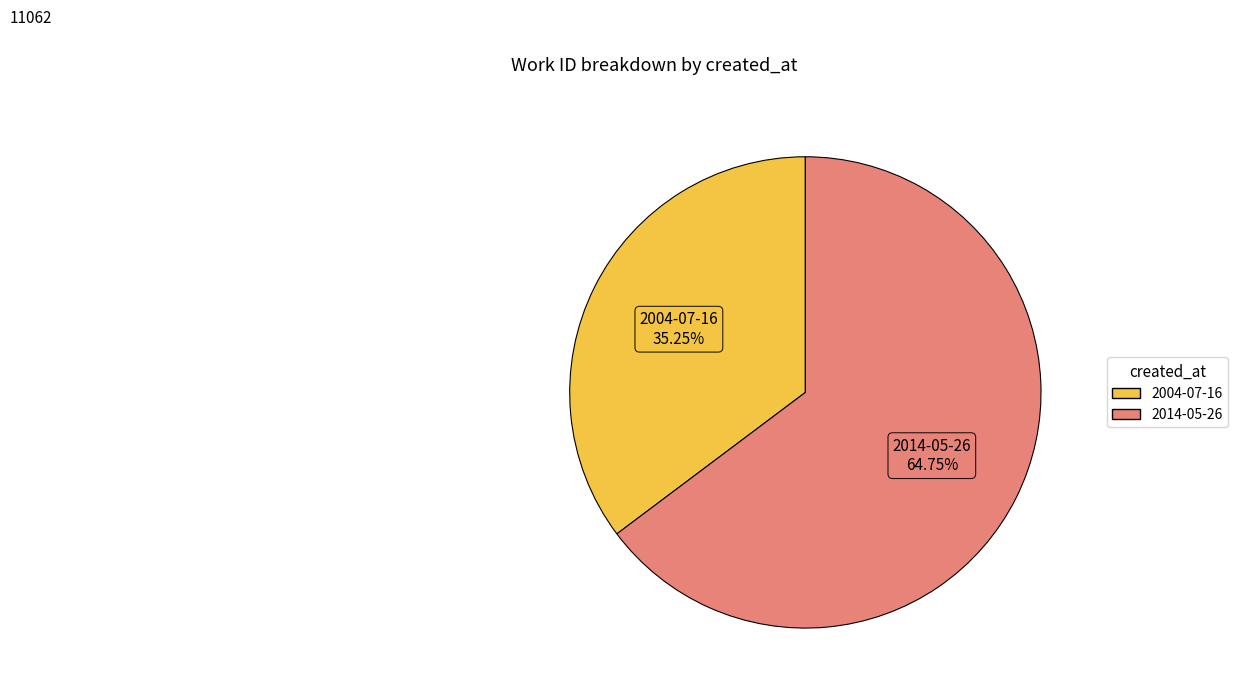

Which slice is the smallest?

2004-07-16